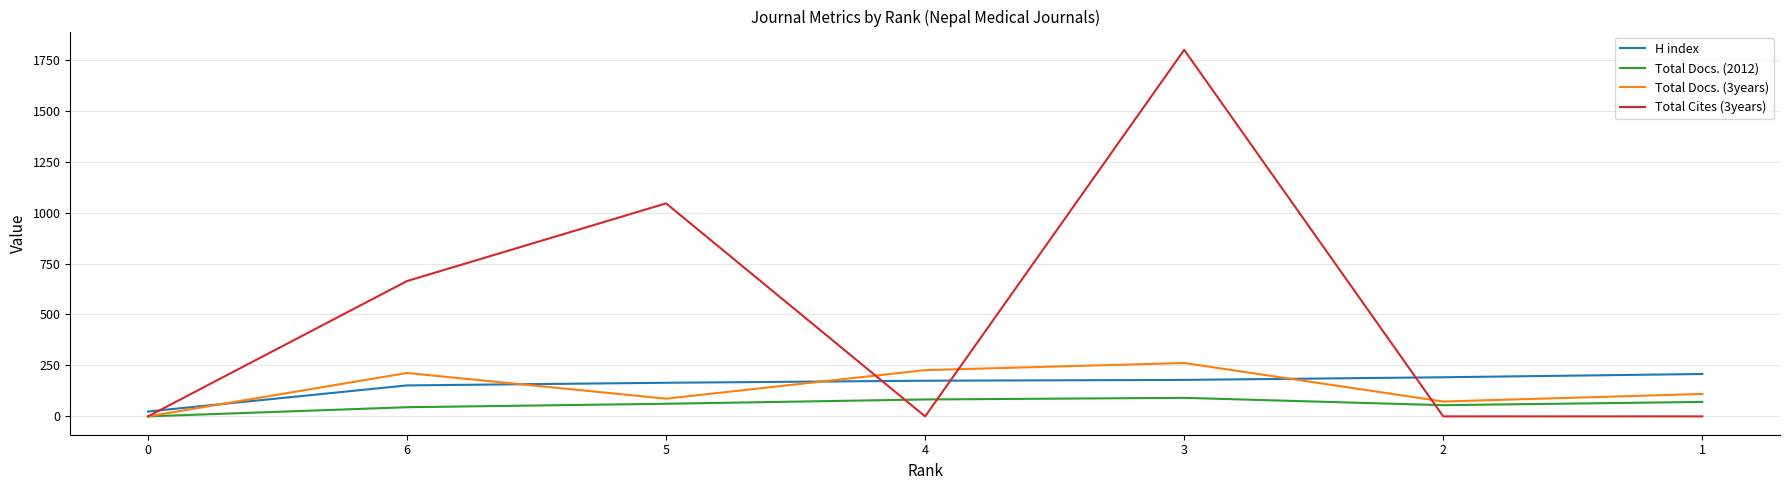

What is the difference between the highest and lowest values at 5?

983